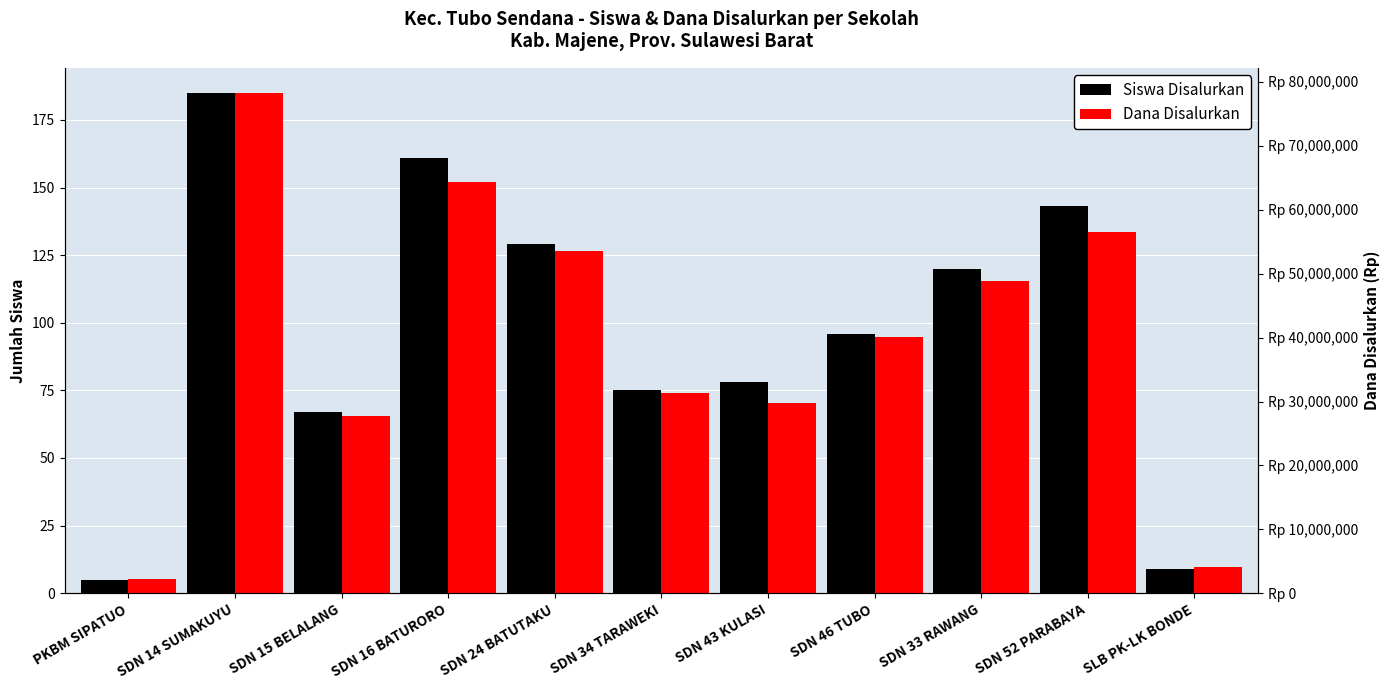

Which has a higher value, SDN 16 BATURORO or SDN 15 BELALANG?

SDN 16 BATURORO